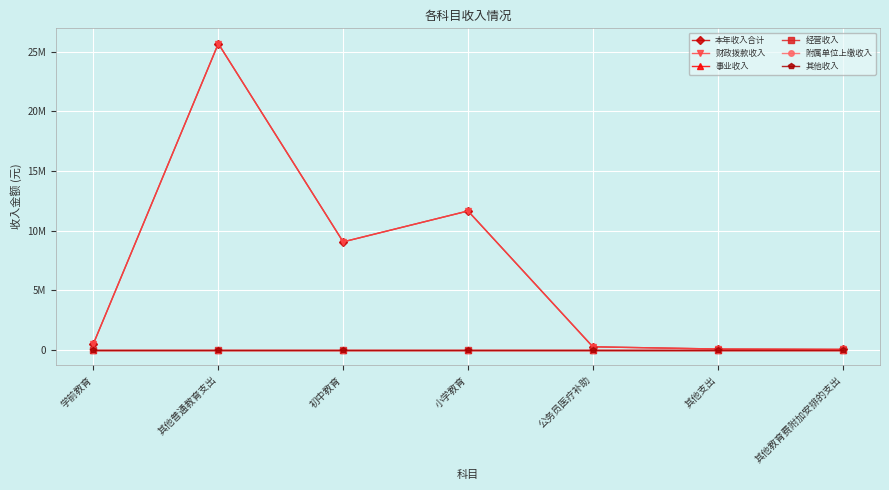

Which has a higher value, 学前教育 or 公务员医疗补助?

学前教育